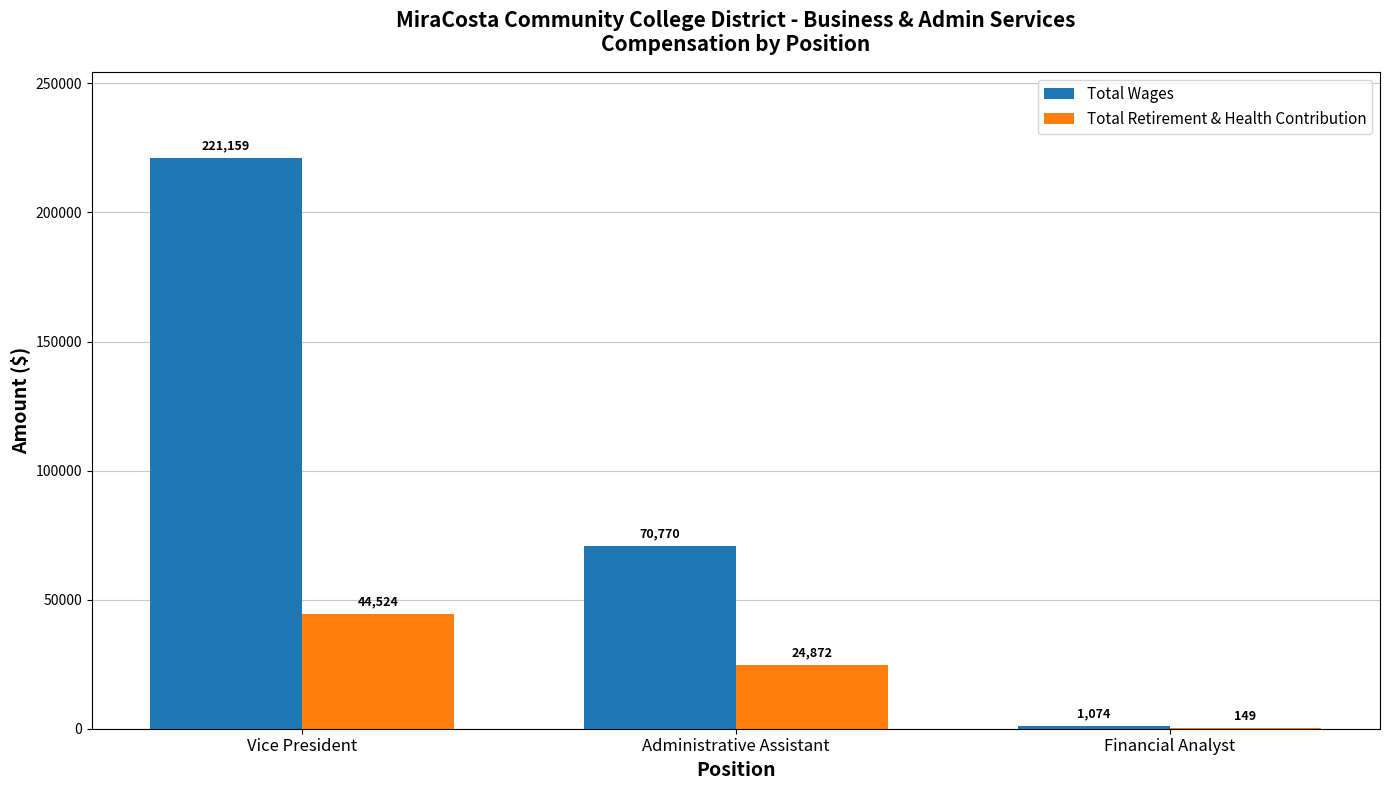

Which series has the widest spread of values?

Total Wages